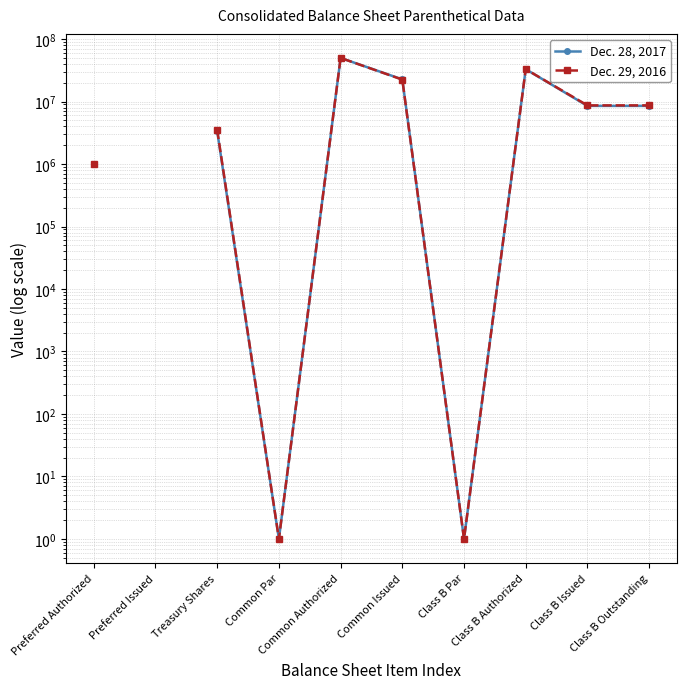

Count the number of data series in this chart.

2